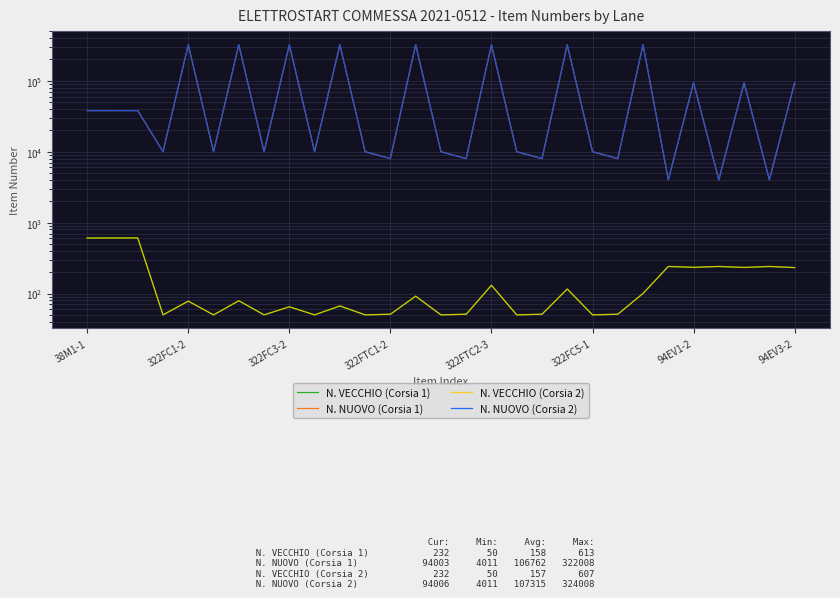

Is the value of N. NUOVO (Corsia 2) at 16 greater than the value of N. VECCHIO (Corsia 2) at 17?

Yes